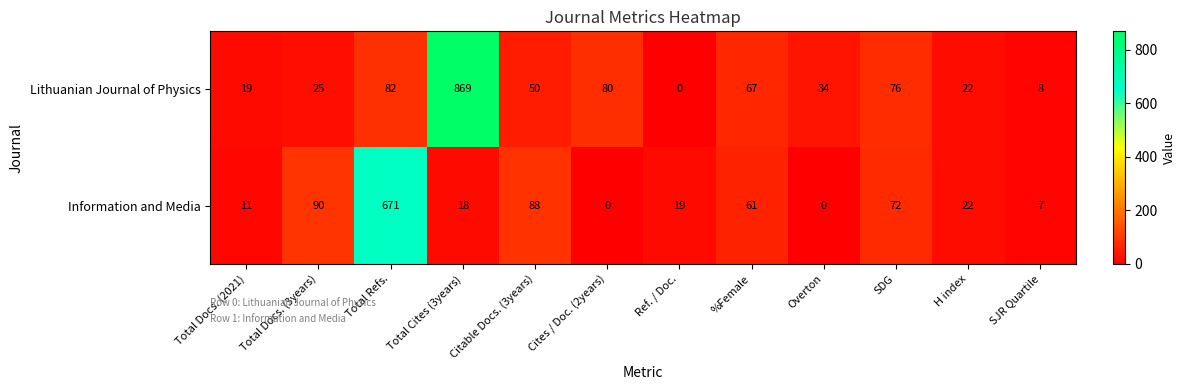

What is the sum of all Information and Media values?

1059